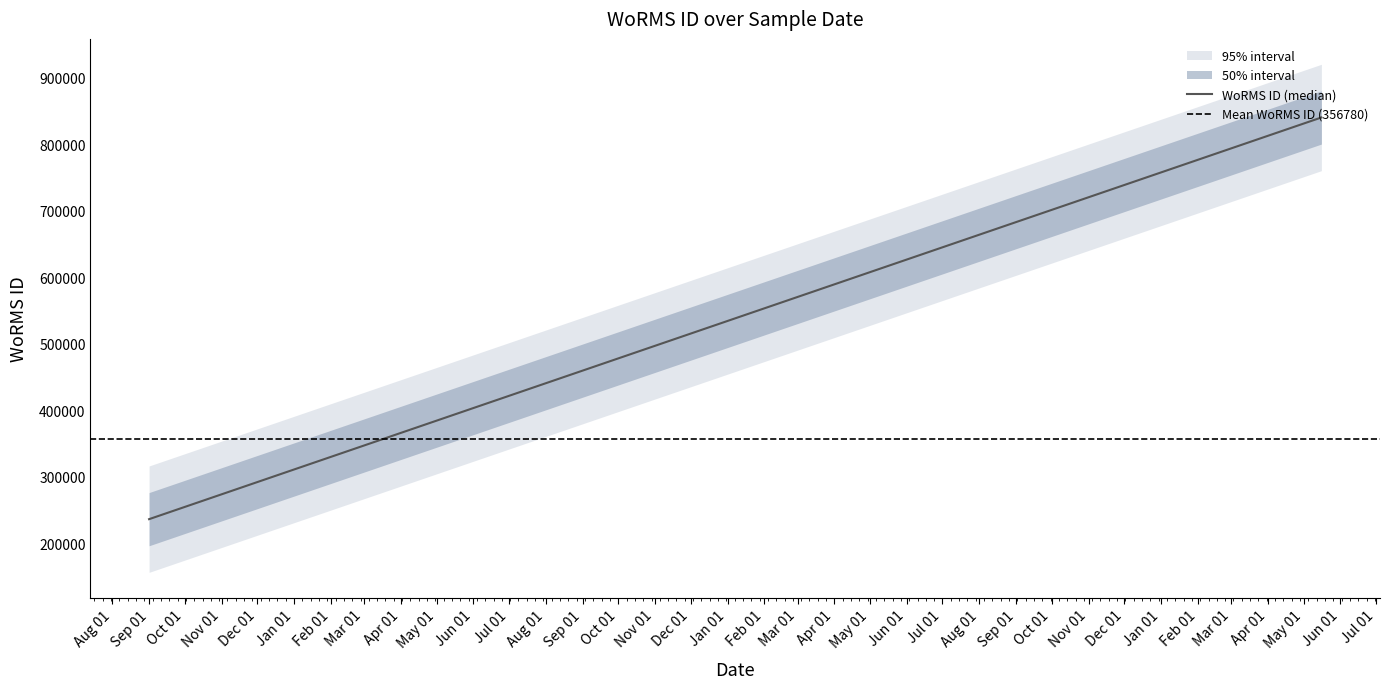

How many distinct data groups are displayed?

1